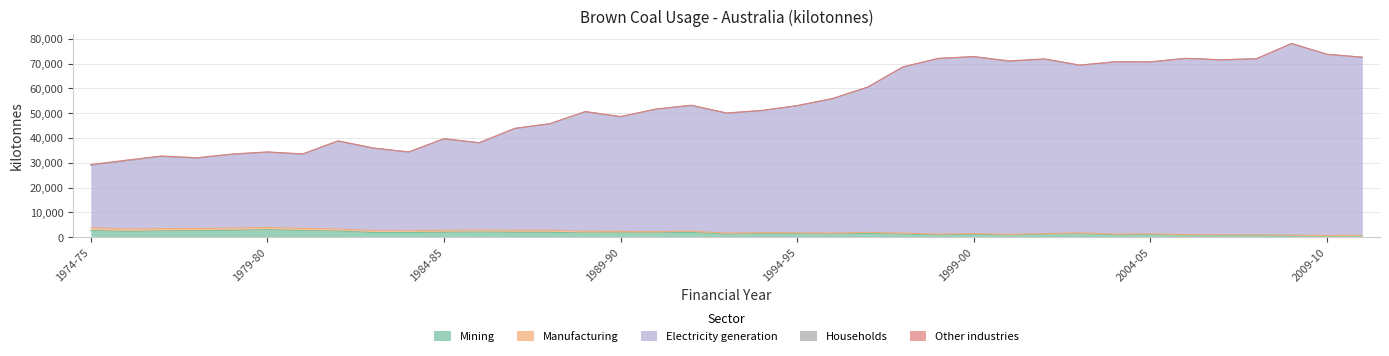

What is the maximum value shown in the chart?

77362.5